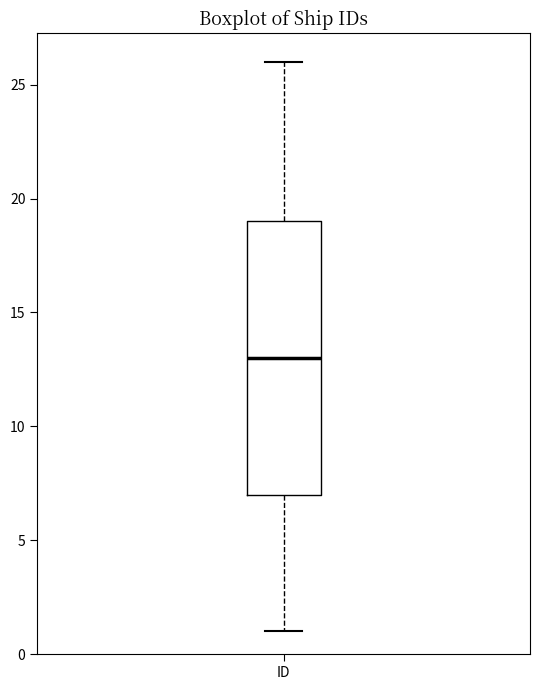

Where does the median line of the box for ID sit on the y-axis? The values are not printed on the chart, so give them approximately, as read against the axis.

13